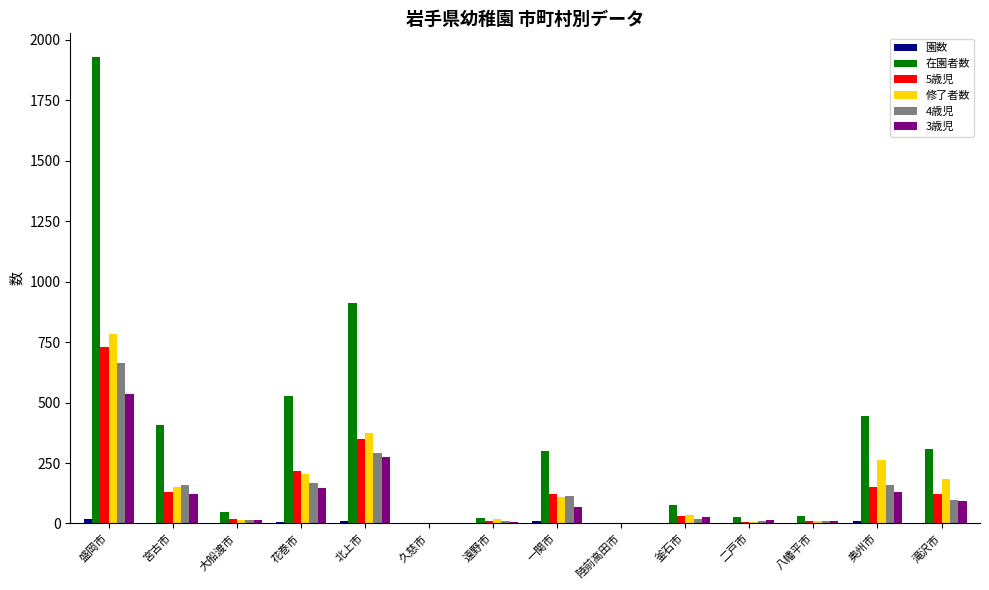

At which label does 4歳児 first exceed 96?

盛岡市